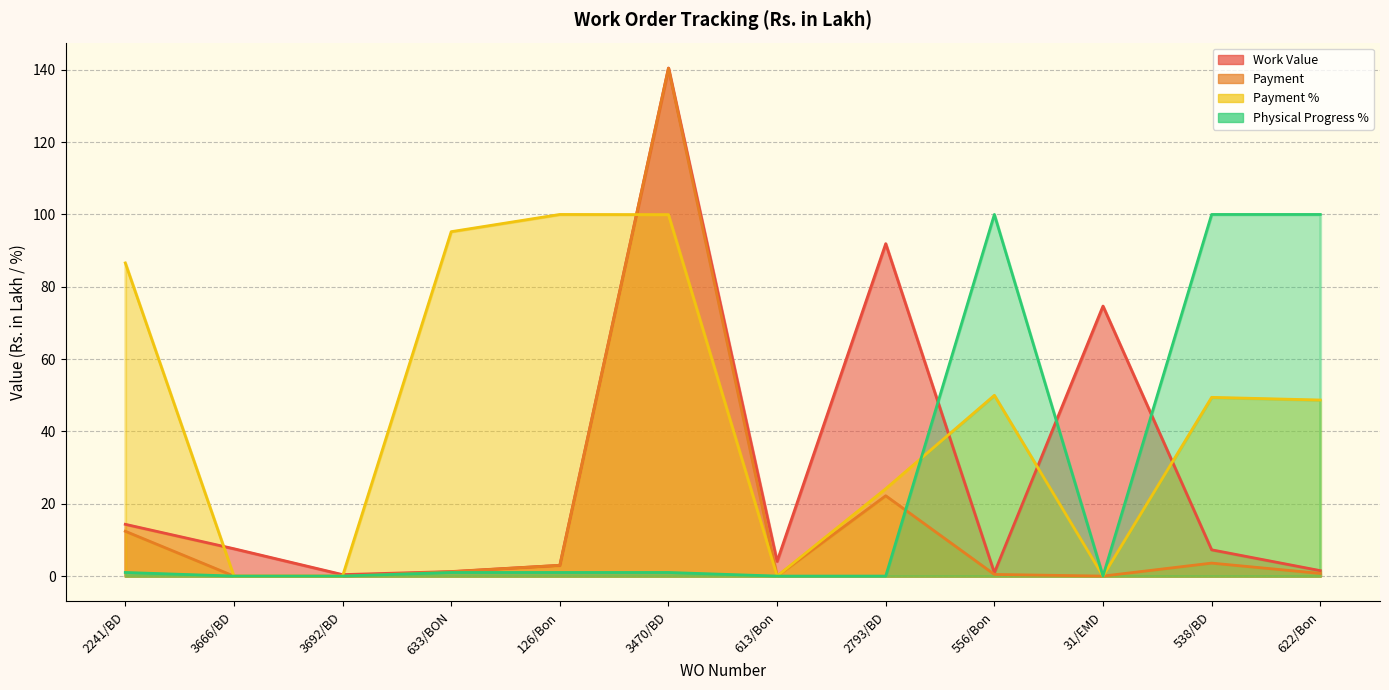

What is the label of the 3rd point from the right?

31/EMD